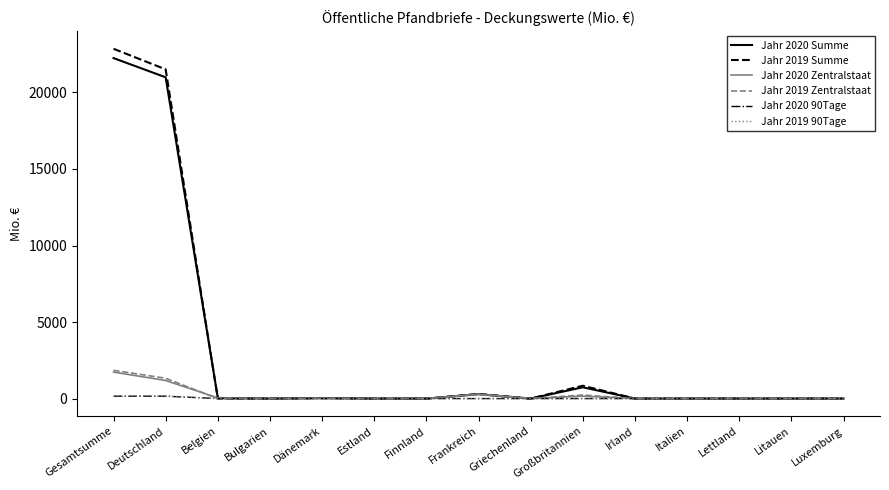

How many categories are shown in the chart?

15